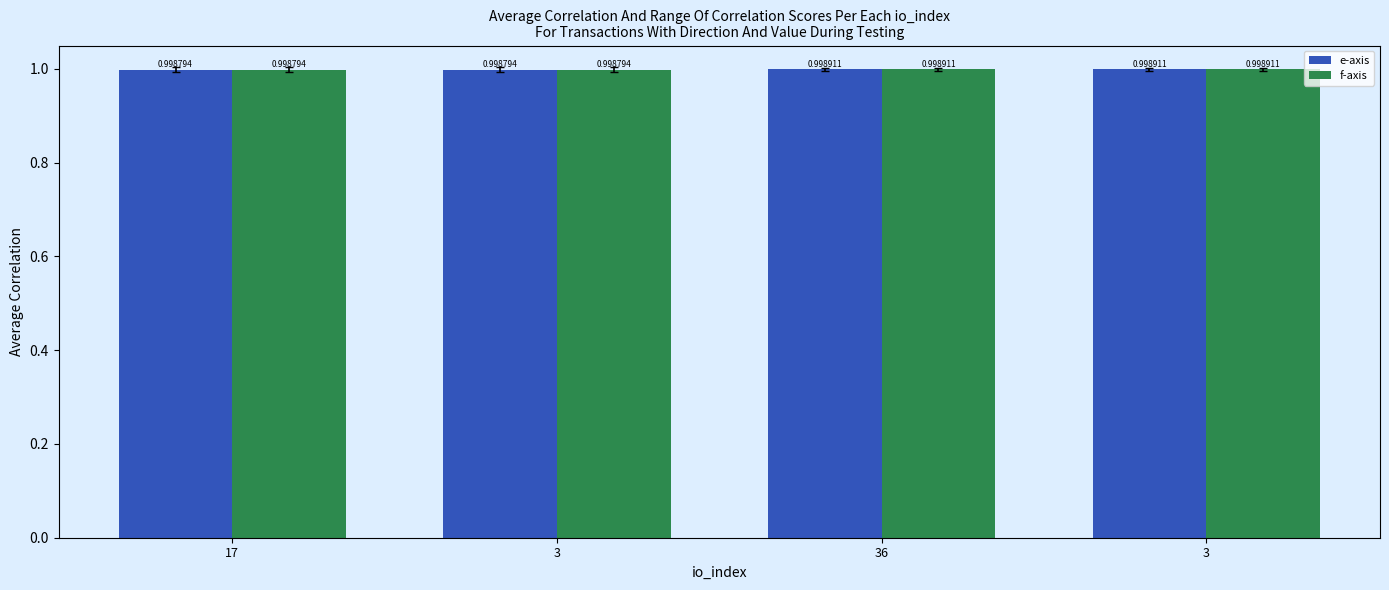

The e-axis series shows 1.0 at 36. True or false?

True